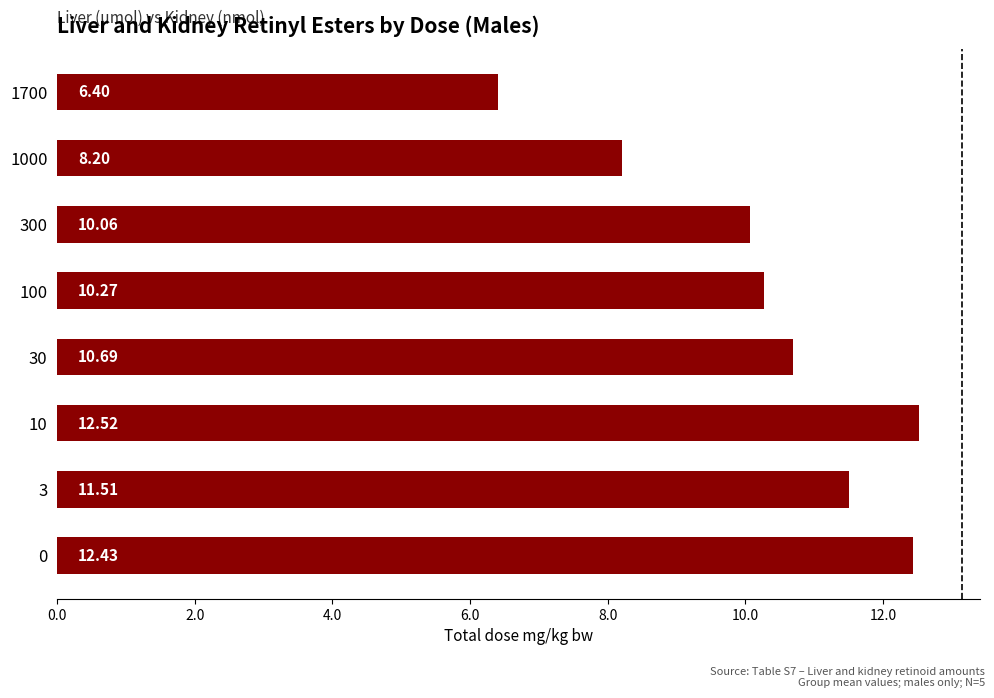

Approximately how many times larger is the value at 1700 compared to 3?

0.6